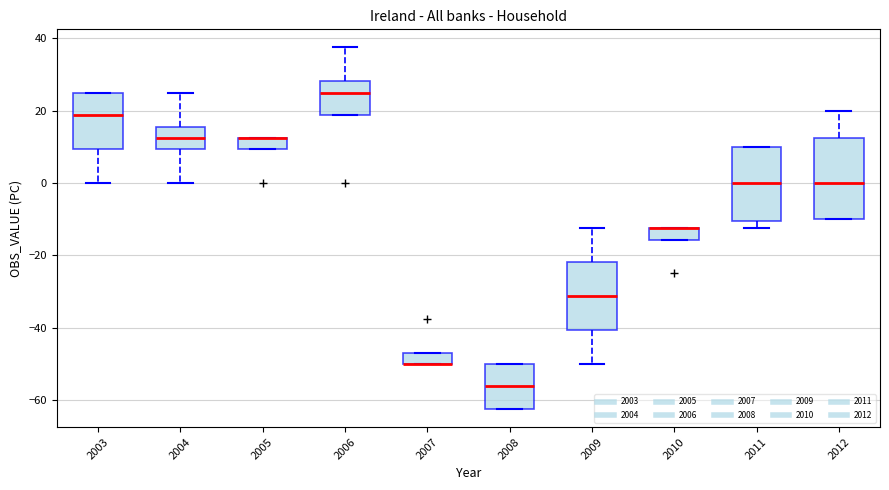

Reading left to right, transcribe this box plot: for each box, give where its median line is, the range the box spans, and where its two whiskers end, as read against the y-axis. The values are not printed on the chart, so give them approximately, as read against the axis.

2003: median 18, box 10 to 26, whiskers 0 to 26
2004: median 12, box 10 to 16, whiskers 0 to 26
2005: median 12 (drawn on the box's upper edge), box 10 to 12, whiskers 10 to 12
2006: median 26, box 18 to 28, whiskers 18 to 38
2007: median -50 (drawn on the box's lower edge), box -50 to -46, whiskers -50 to -46
2008: median -56, box -62 to -50, whiskers -62 to -50
2009: median -32, box -40 to -22, whiskers -50 to -12
2010: median -12 (drawn on the box's upper edge), box -16 to -12, whiskers -16 to -12
2011: median 0, box -10 to 10, whiskers -12 to 10
2012: median 0, box -10 to 12, whiskers -10 to 20